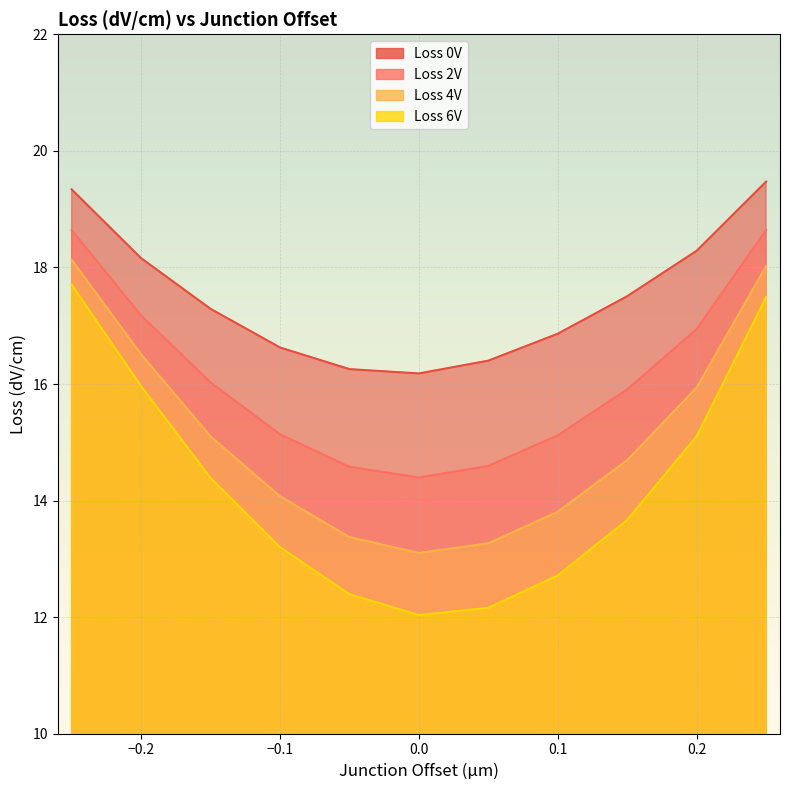

Which series has the largest total across all categories?

Loss 0V